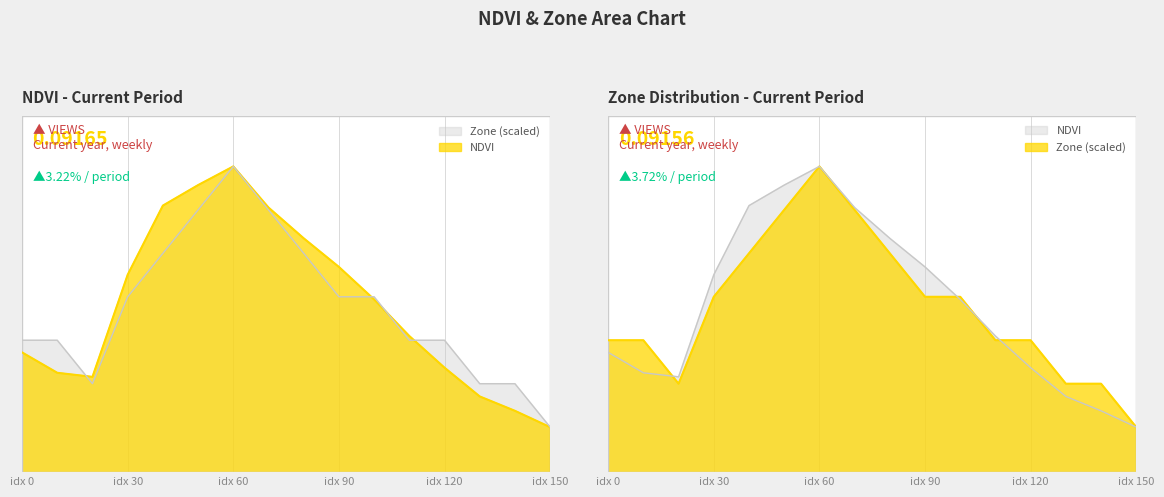

Which category has the lowest value in the Zone series?

idx 150